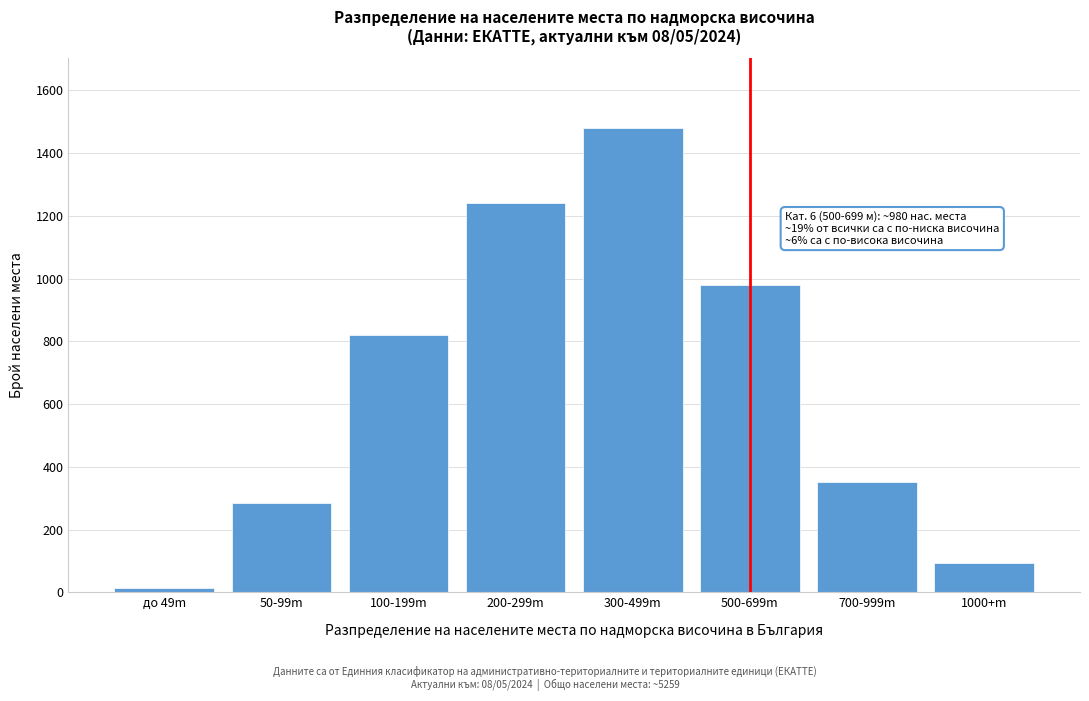

Reading right to left, list all the values displayed in this chart.

92	350	980	1480	1240	820	285	12